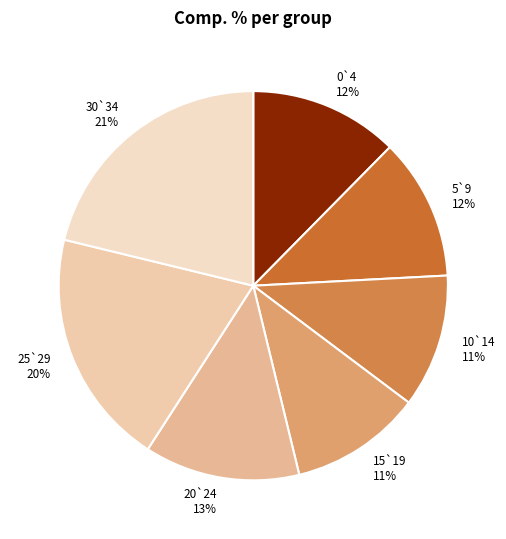

True or false: 30`34 accounts for 10% of the total.

False